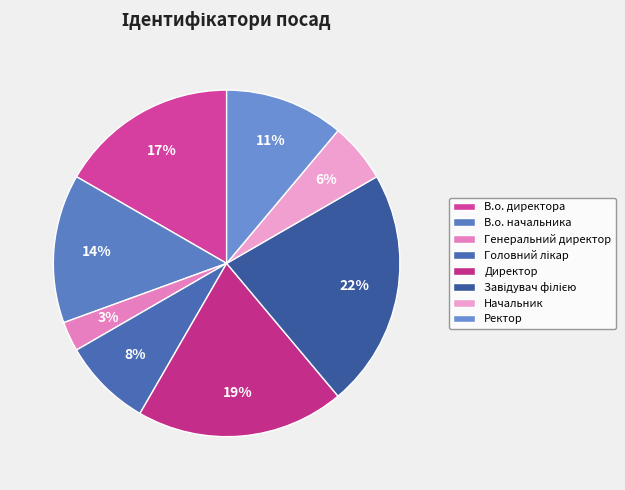

What percentage do В.о. начальника and Ректор together represent?

25.0%